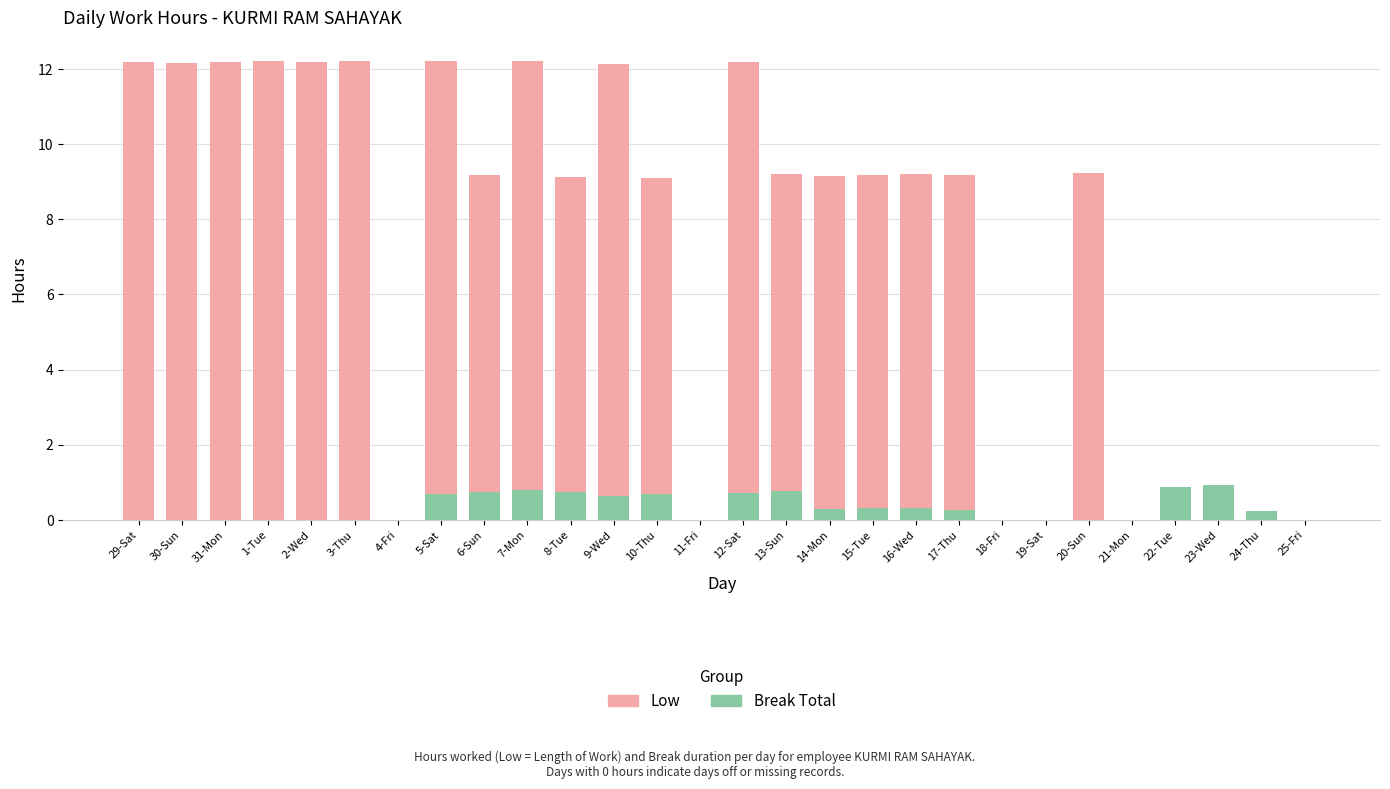

Rank the categories by Low value from highest to lowest.

7-Mon, 1-Tue, 3-Thu, 5-Sat, 29-Sat, 12-Sat, 31-Mon, 2-Wed, 30-Sun, 9-Wed, 20-Sun, 13-Sun, 16-Wed, 6-Sun, 15-Tue, 17-Thu, 14-Mon, 8-Tue, 10-Thu, 4-Fri, 11-Fri, 18-Fri, 19-Sat, 21-Mon, 22-Tue, 23-Wed, 24-Thu, 25-Fri